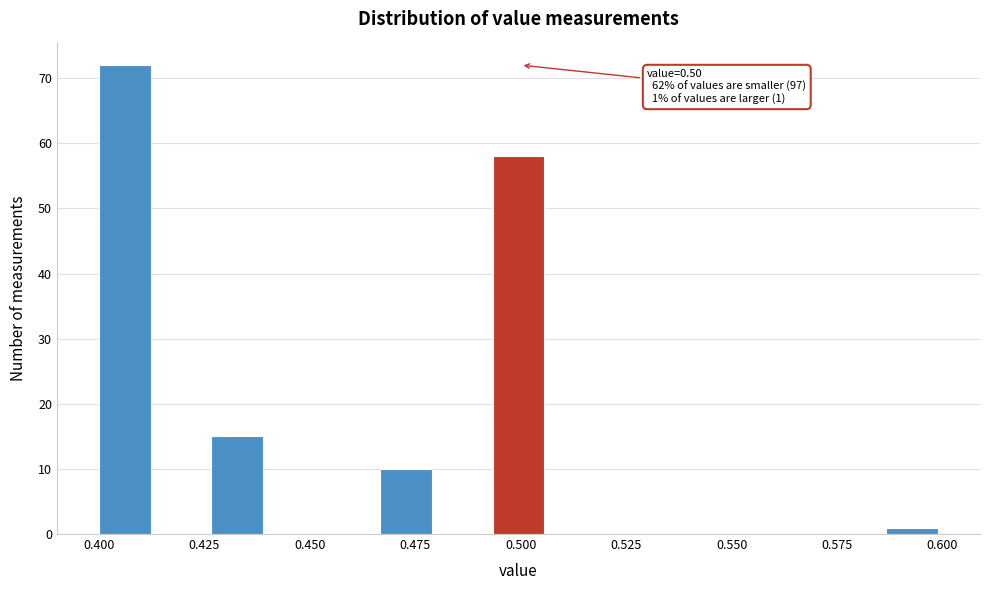

Around what value on the x-axis is the tallest bar? Give the approximate position of its centre, as read against the axis.

0.405